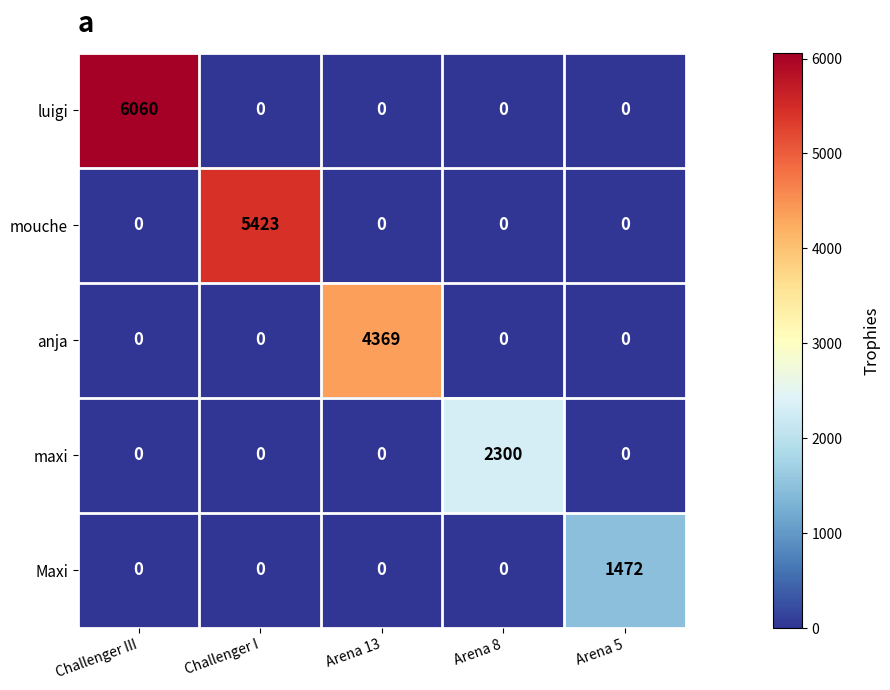

At how many categories does at least one series exceed 1887?

4